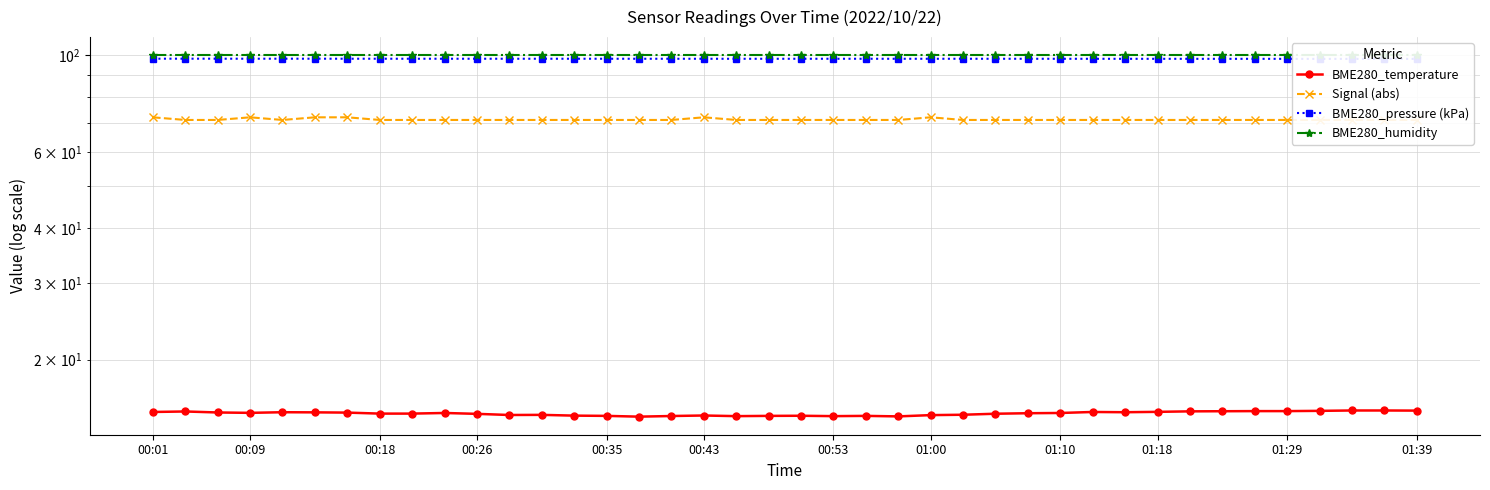

How many lines are shown in the chart?

4